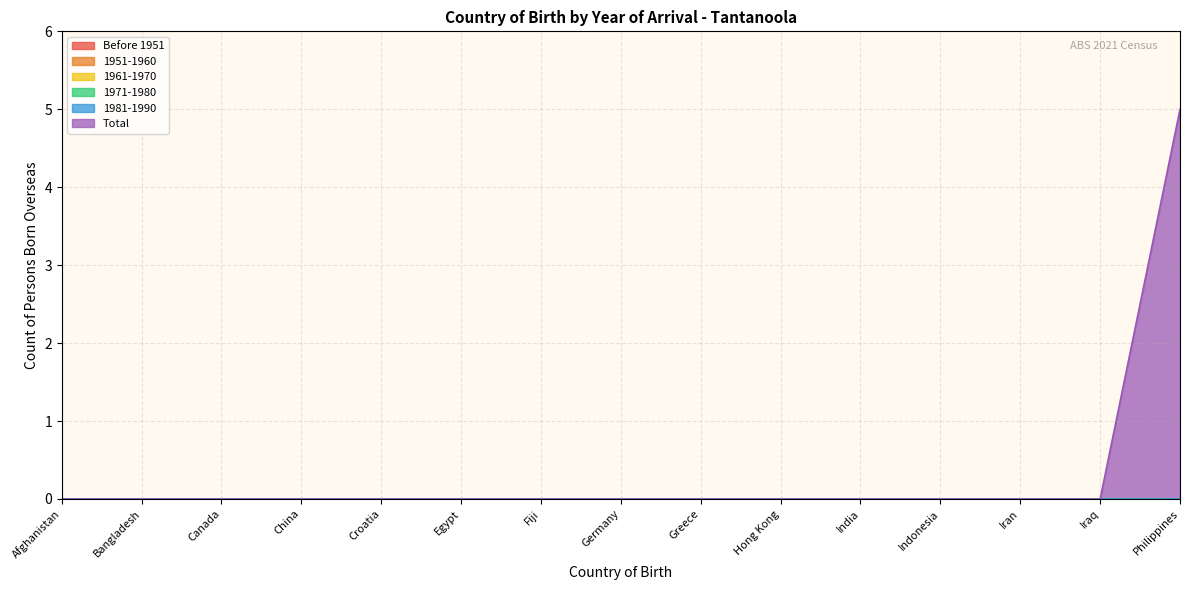

Reading left to right, extract all data points from this chart.

Before 1951: 0	0	0	0	0	0	0	0	0	0	0	0	0	0	0
1951-1960: 0	0	0	0	0	0	0	0	0	0	0	0	0	0	0
1961-1970: 0	0	0	0	0	0	0	0	0	0	0	0	0	0	0
1971-1980: 0	0	0	0	0	0	0	0	0	0	0	0	0	0	0
1981-1990: 0	0	0	0	0	0	0	0	0	0	0	0	0	0	0
Total: 0	0	0	0	0	0	0	0	0	0	0	0	0	0	5